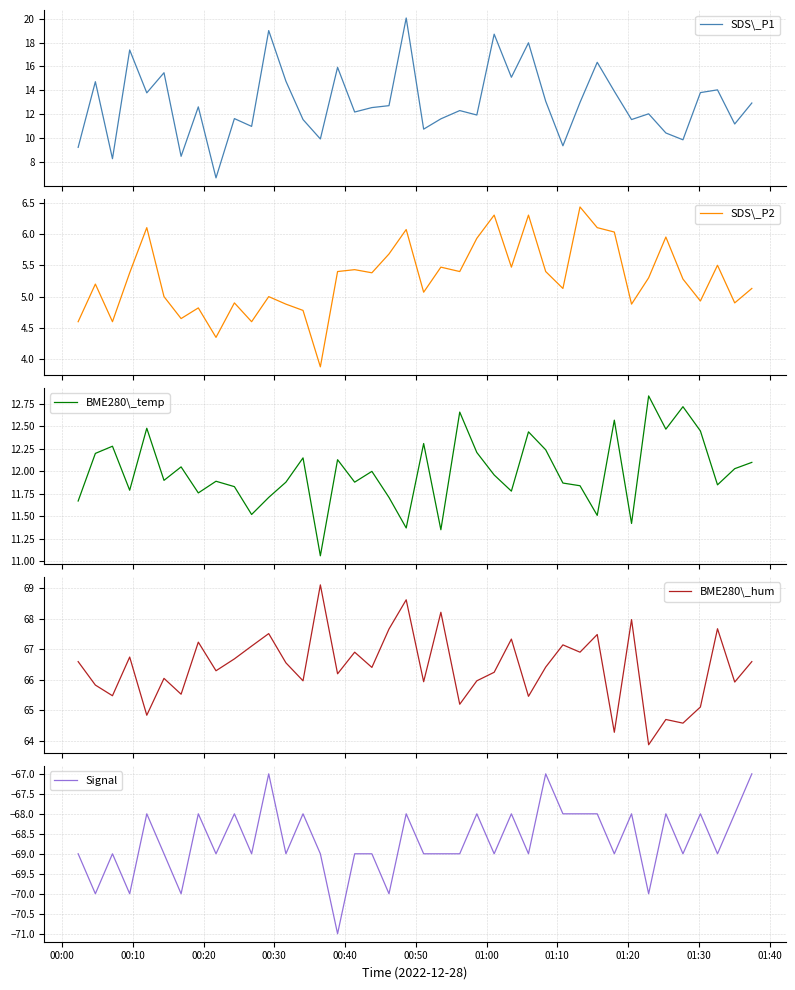

True or false: BME280\_temp and BME280\_hum cross at least once.

False